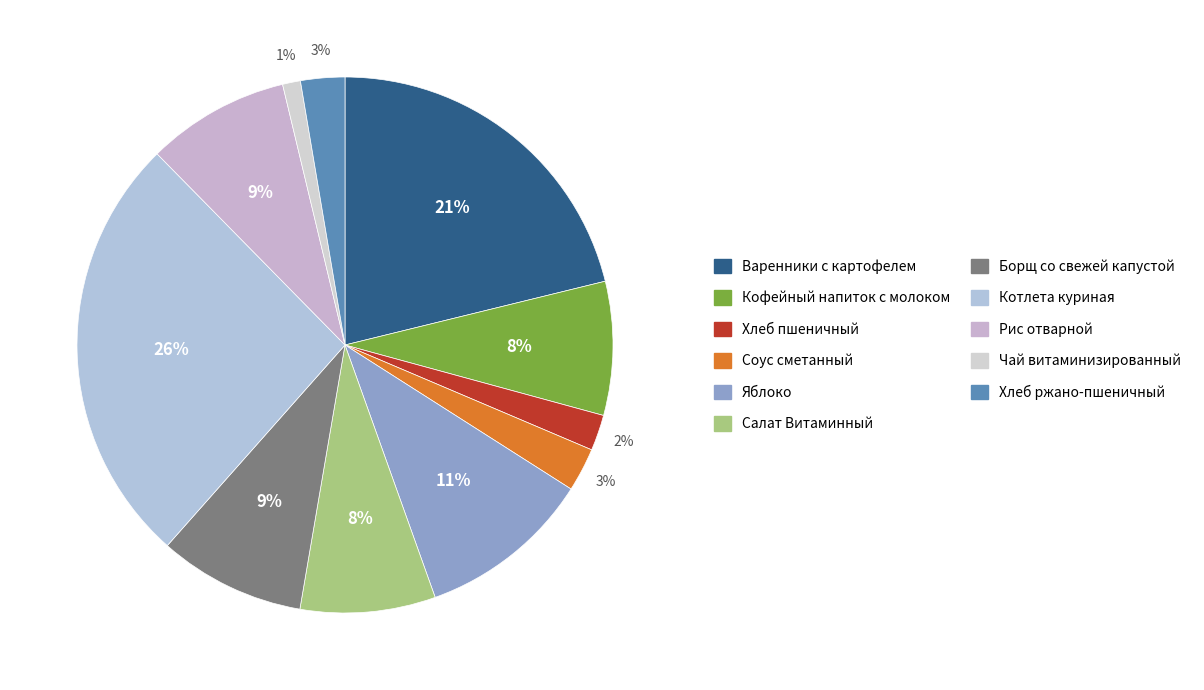

To the nearest percent, what is the combined percentage of Хлеб пшеничный and Яблоко?

13%